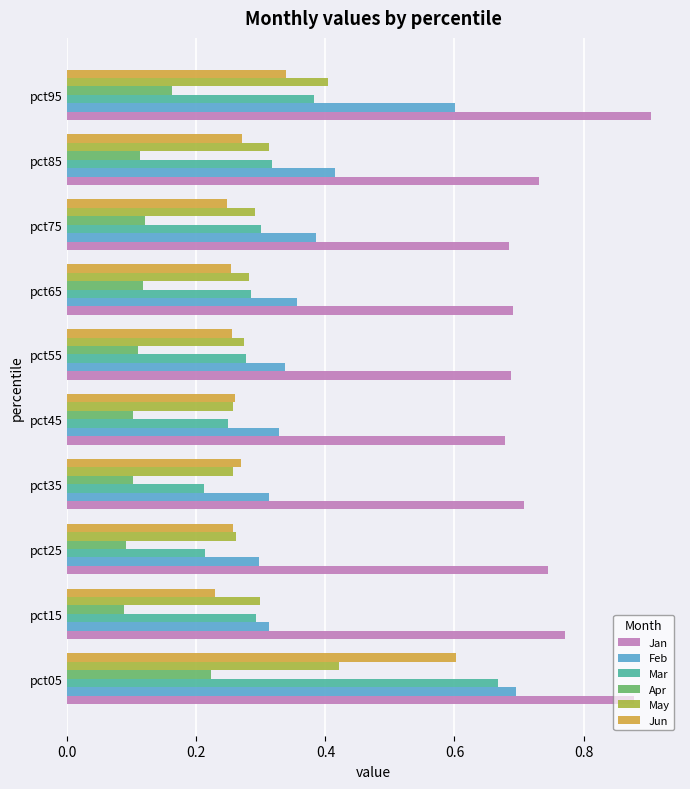

How many Mar values are between 0 and 1?

10